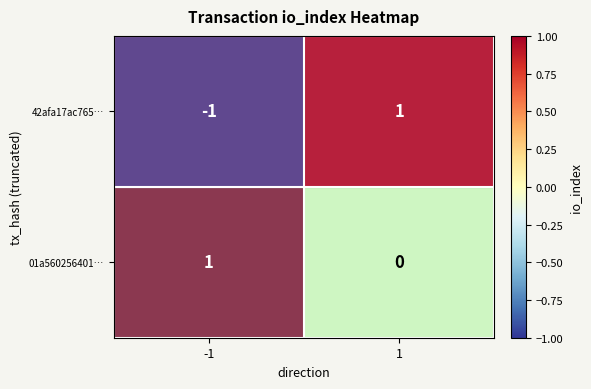

Rank the series at 1 from highest to lowest value.

42afa17ac765…, 01a560256401…